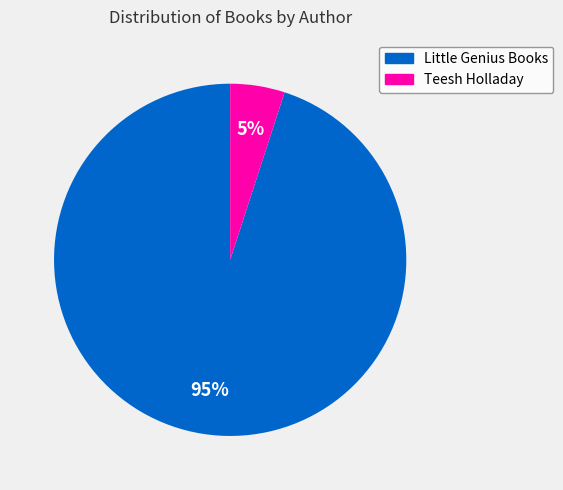

To the nearest percent, what percentage of the pie is Little Genius Books?

95%